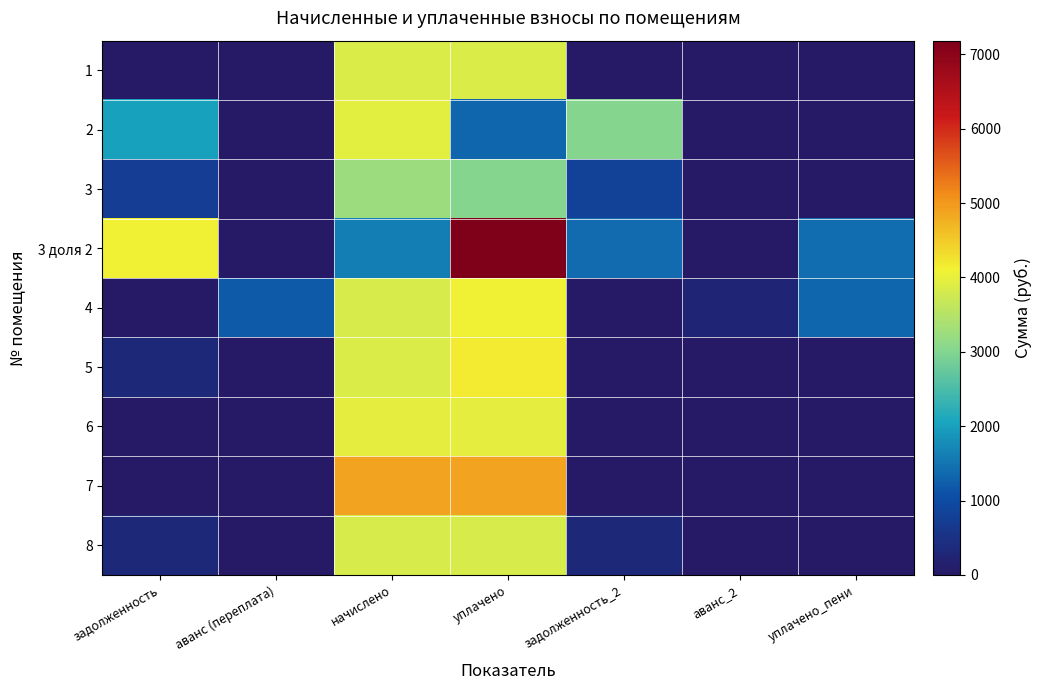

How many data points does each series have?

7